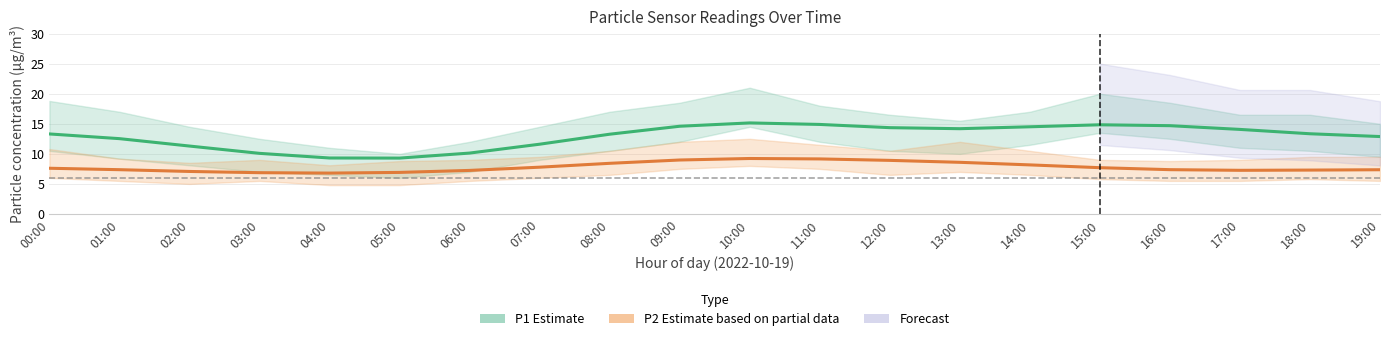

What is the label of the 15th point from the left?

14:00